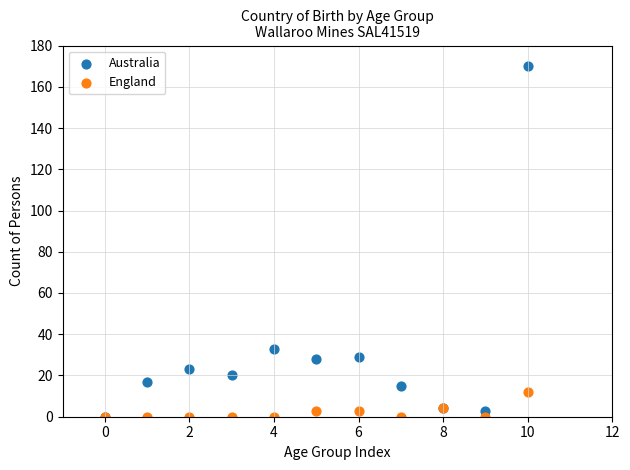

Across all series, what Y value is closest to 85?

33